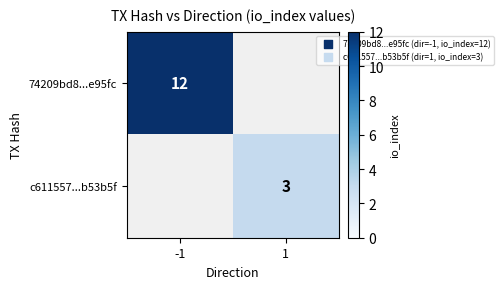

At how many categories does at least one series exceed 3?

1